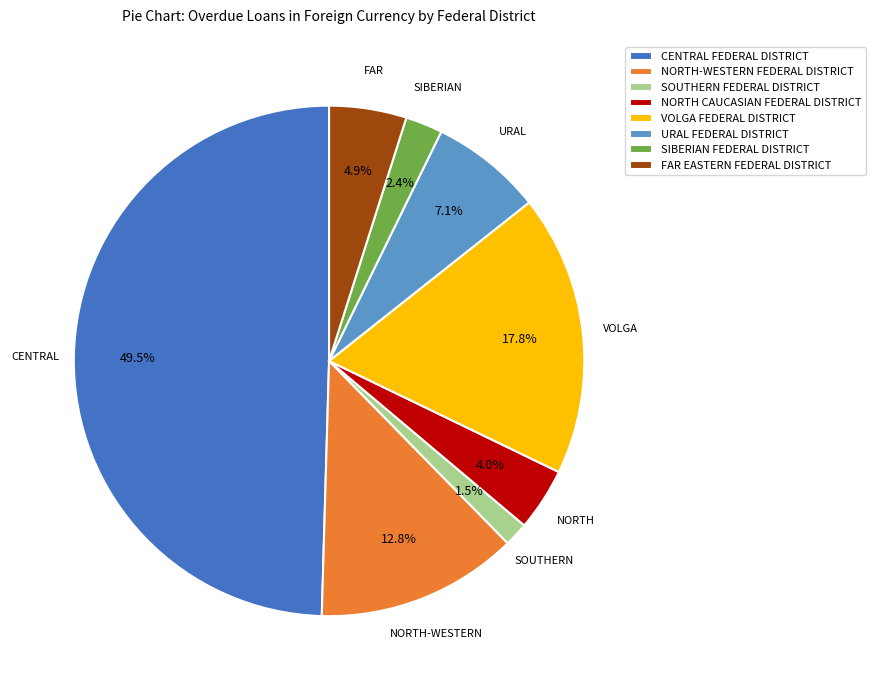

Rank the categories by value from highest to lowest.

CENTRAL FEDERAL DISTRICT, VOLGA FEDERAL DISTRICT, NORTH-WESTERN FEDERAL DISTRICT, URAL FEDERAL DISTRICT, FAR EASTERN FEDERAL DISTRICT, NORTH CAUCASIAN FEDERAL DISTRICT, SIBERIAN FEDERAL DISTRICT, SOUTHERN FEDERAL DISTRICT